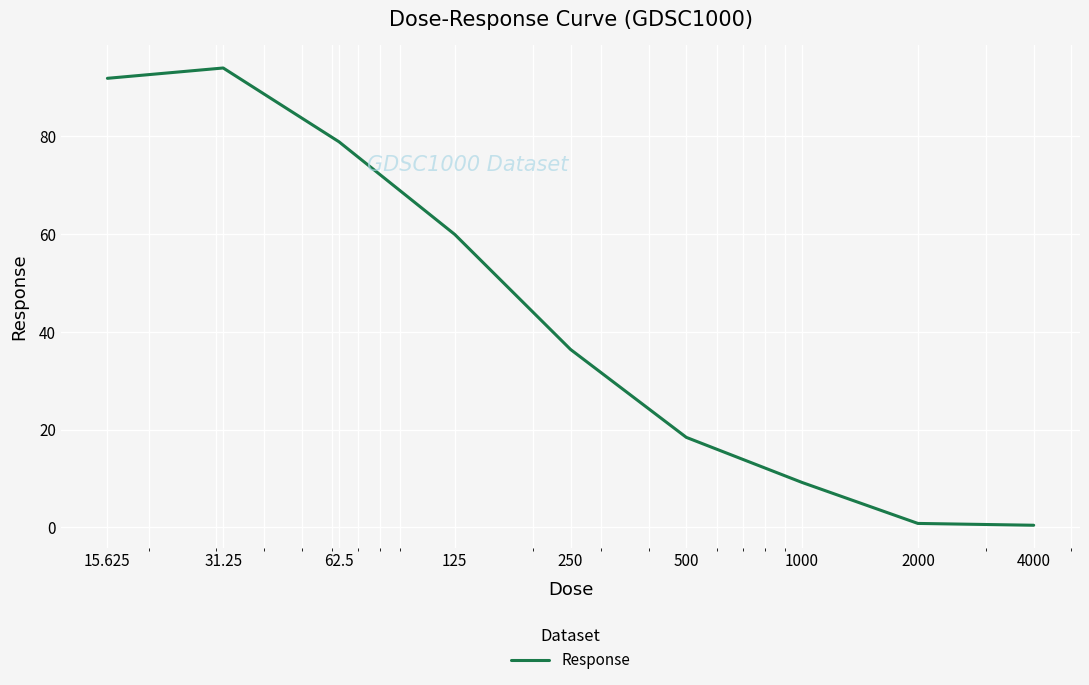

What is the minimum value shown in the chart?

0.4